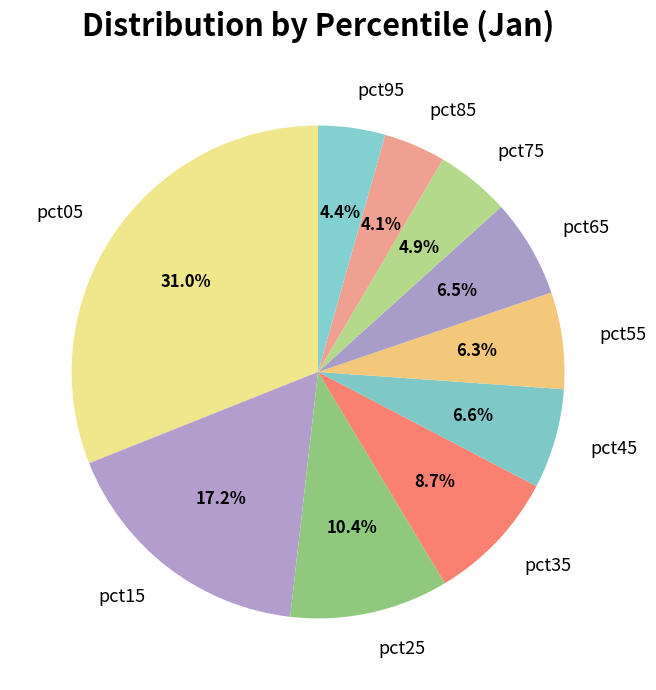

Between pct45 and pct15, which is larger?

pct15